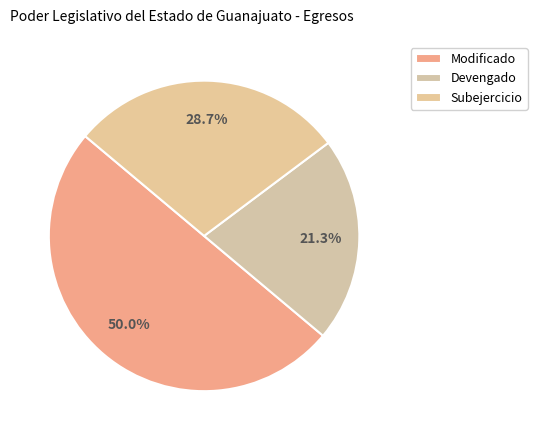

What is the change in value from Modificado to Devengado?

-250033845.4